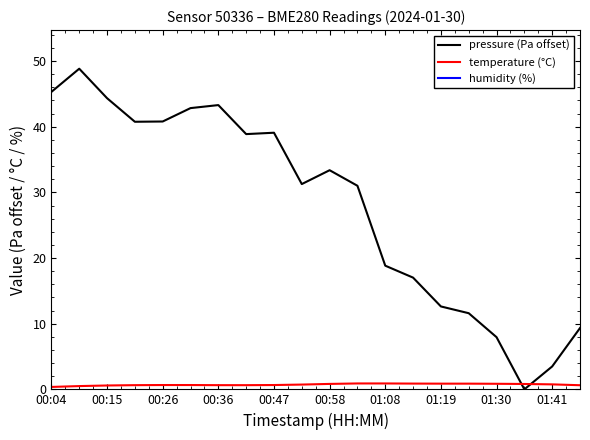

The pressure (Pa offset) series shows 80.8 at 00:04. True or false?

False